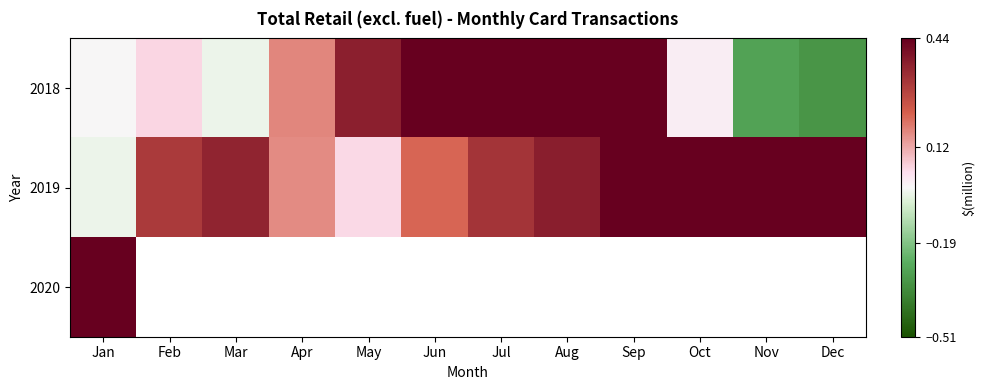

How many distinct data groups are displayed?

3